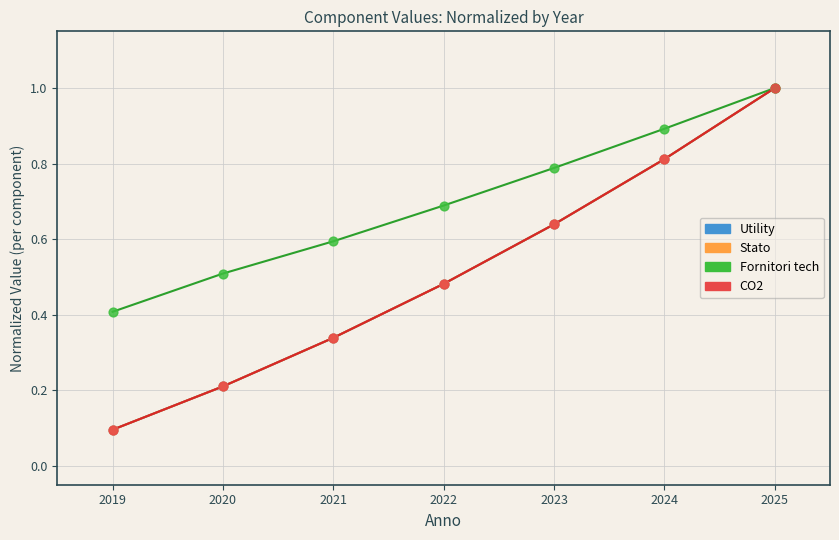

Is this an area chart (filled region under the line)?

No